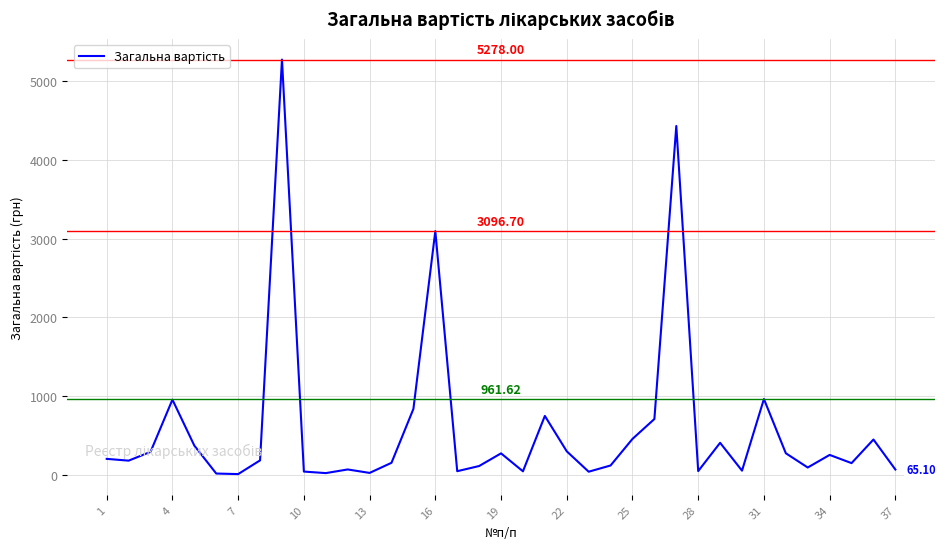

What is the difference between the maximum and minimum values?

5270.9